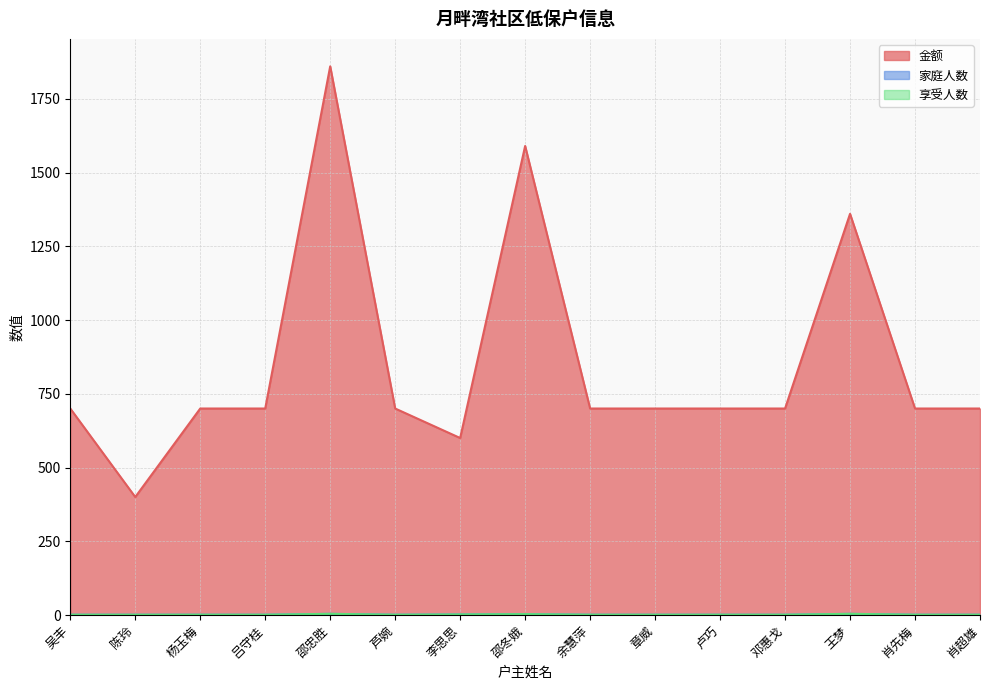

How many interior local peaks does the 享受人数 series have?

3